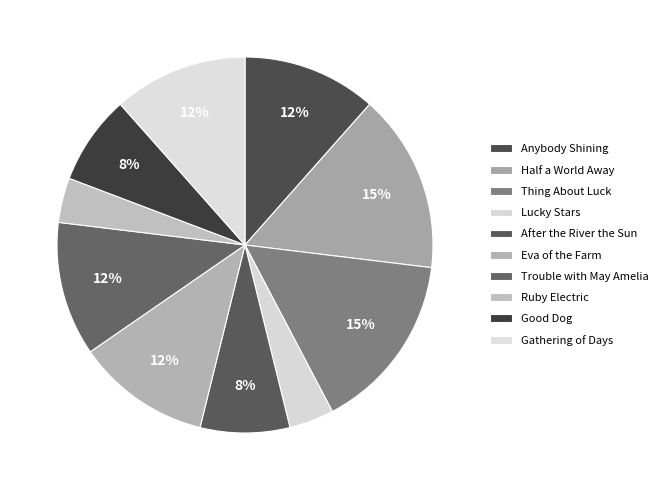

How many segments does this pie chart have?

10